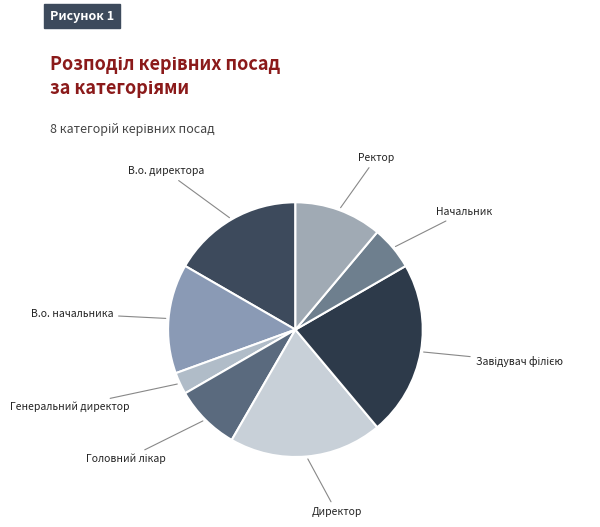

Which category has the smallest portion of the pie?

Генеральний директор